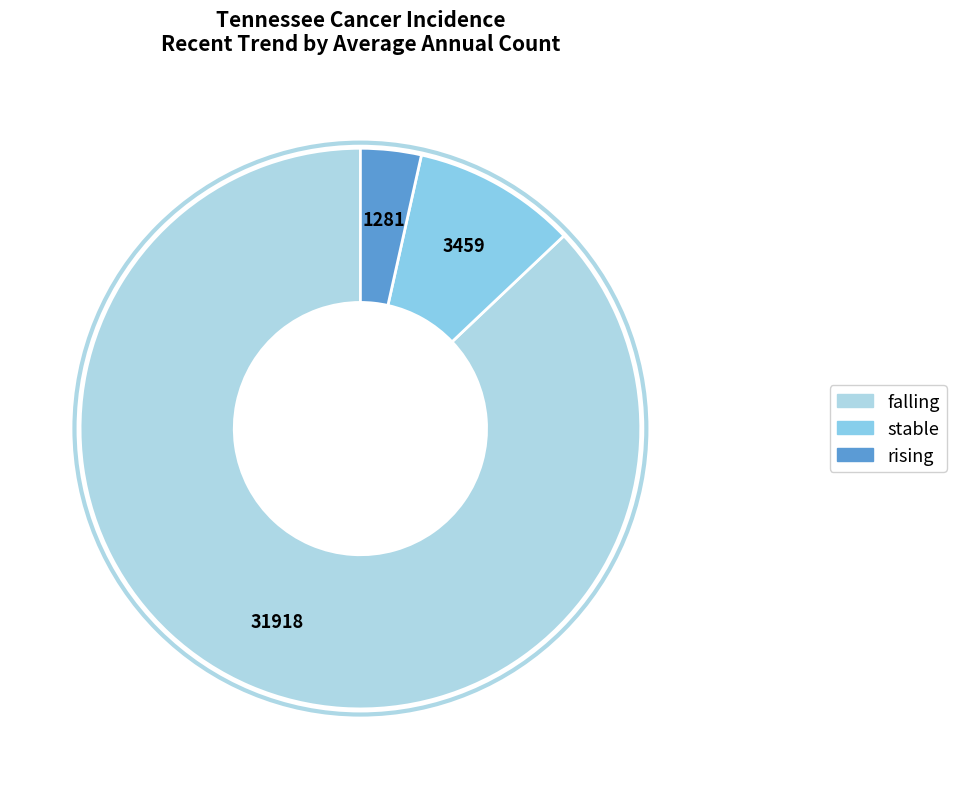

Which category accounts for the majority?

falling